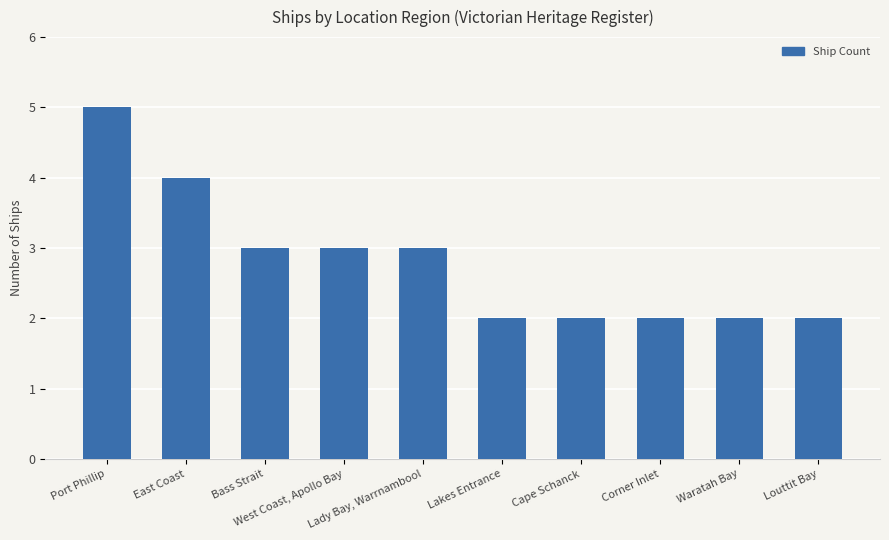

What is the average value?

3